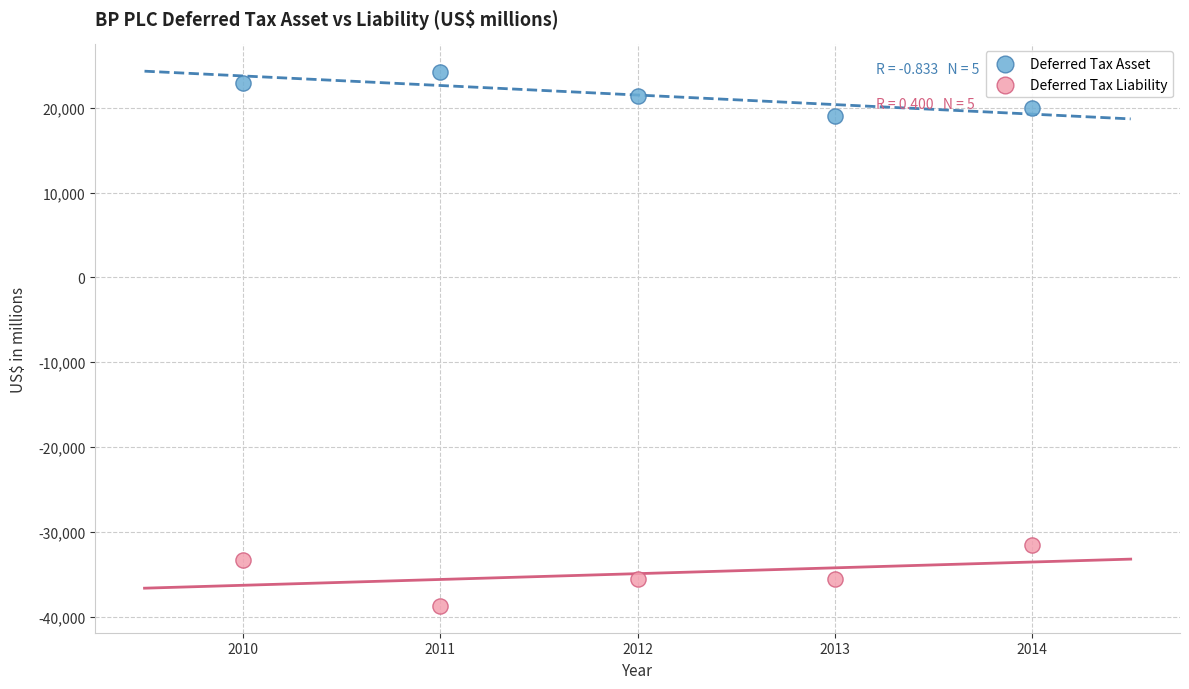

What are all the series names shown in the legend?

Deferred Tax Asset, Deferred Tax Liability